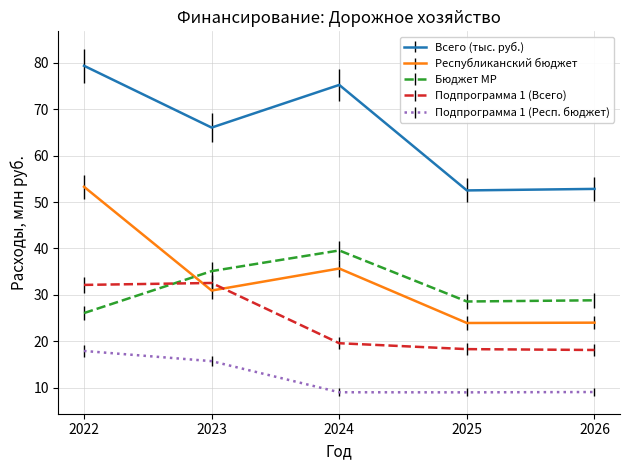

At which label is Республиканский бюджет closest to 38?

2024